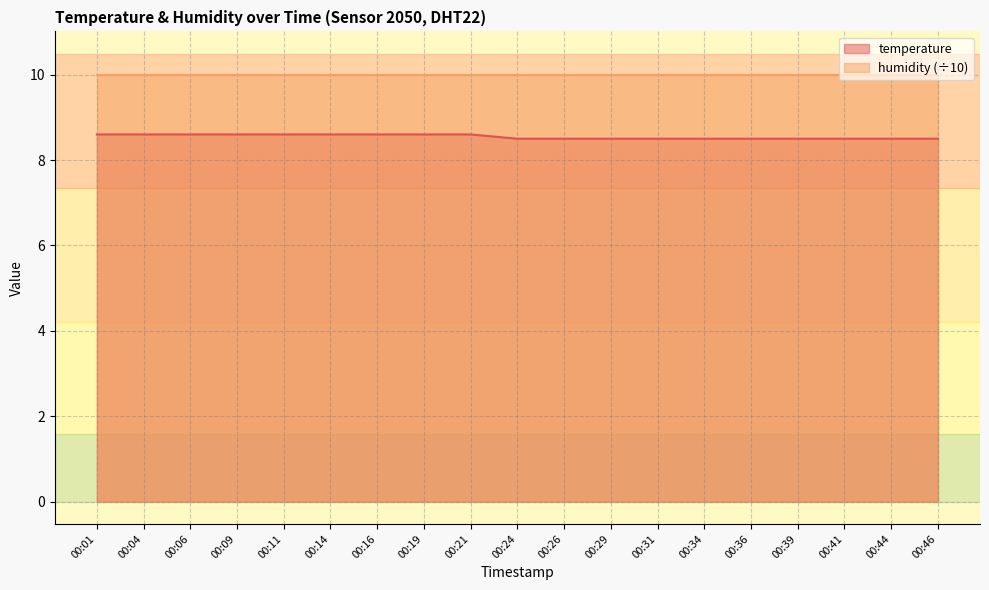

What is the sum of all values?

162.4